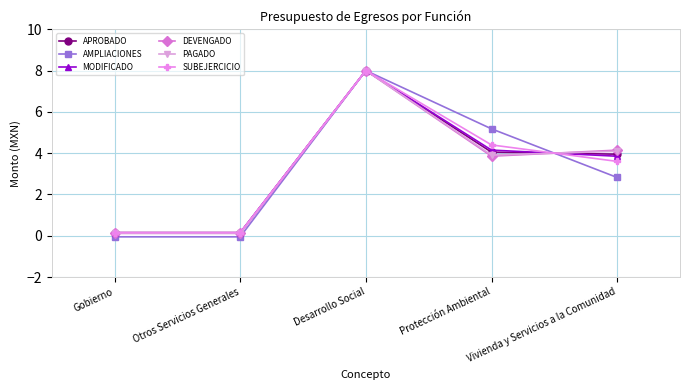

Which series has the largest range (max minus min)?

AMPLIACIONES